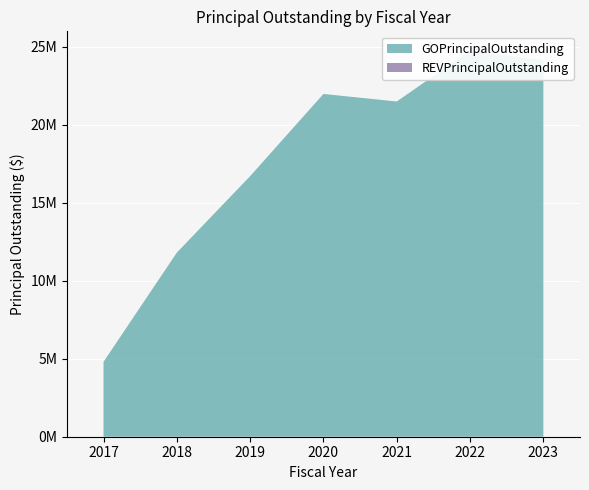

Reading left to right, transcribe all the data shown in this chart.

GOPrincipalOutstanding: 4800000	11800000	16700000	21970000	21485000	24745000	24145000
REVPrincipalOutstanding: 0	0	0	0	0	0	0